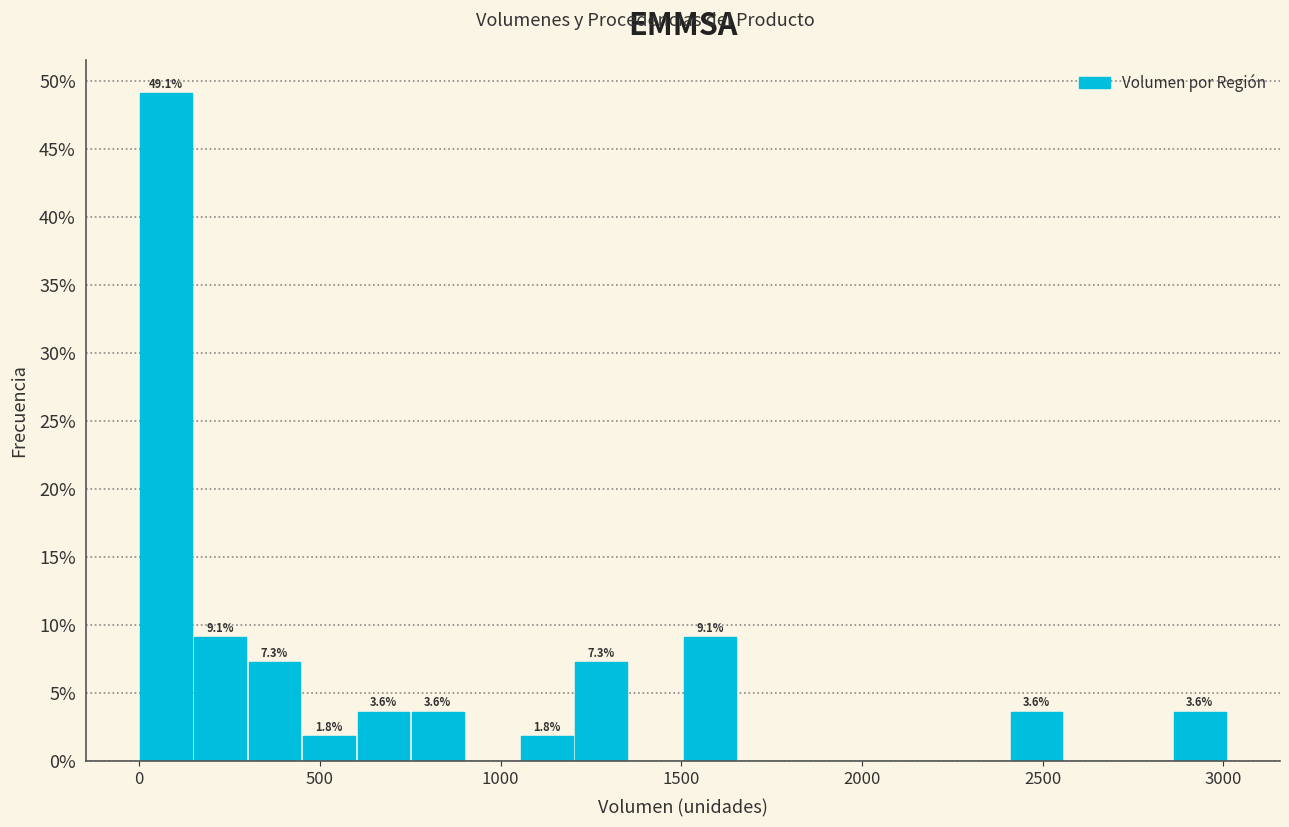

Read against the x-axis, roughly where is the centre of the tallest bar?

50